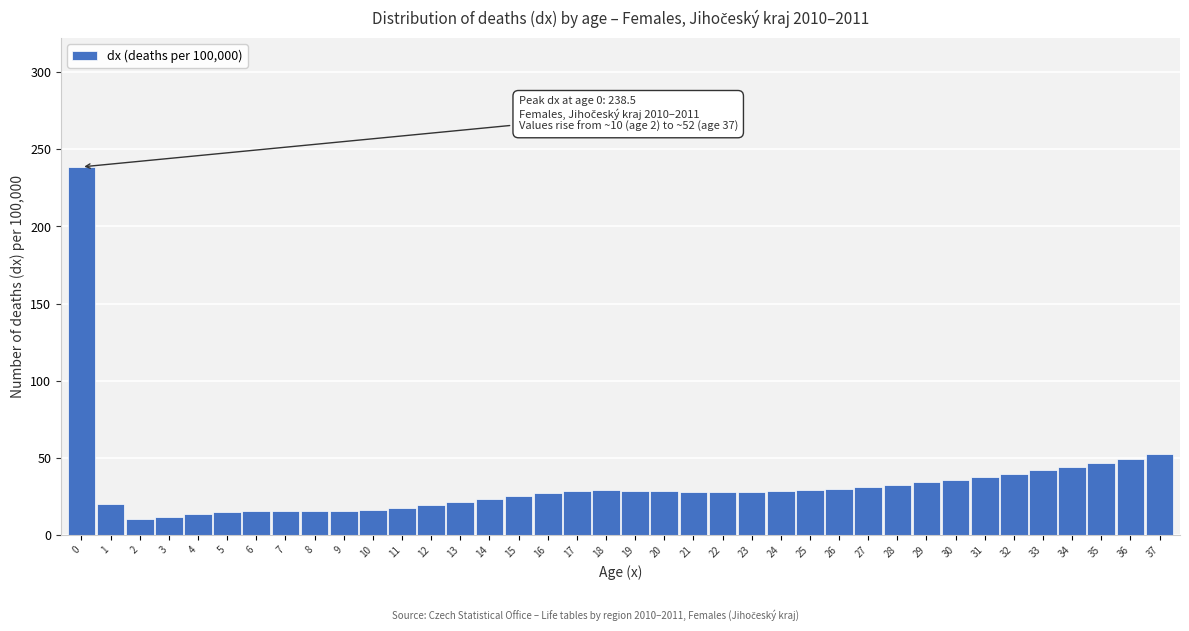

What is the greatest value displayed?

238.5